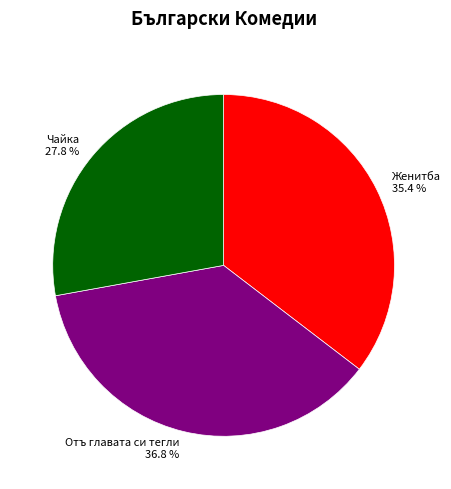

To the nearest percent, what percentage of the pie is Чайка?

28%